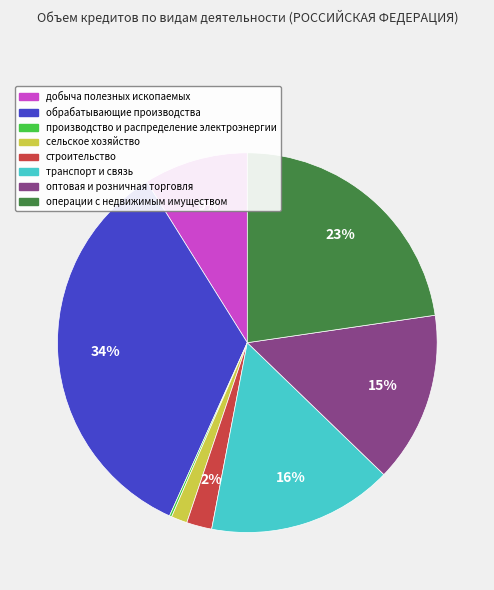

What percentage is the оптовая и розничная торговля slice, to the nearest percent?

15%